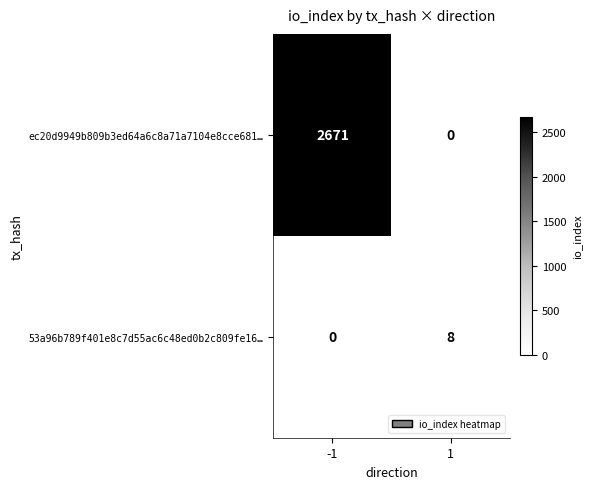

What is the maximum value shown in the chart?

2671